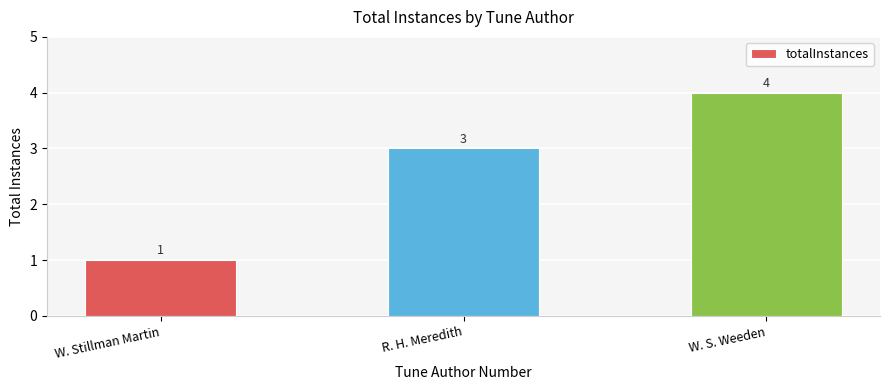

Between W. Stillman Martin and R. H. Meredith, which is larger?

R. H. Meredith